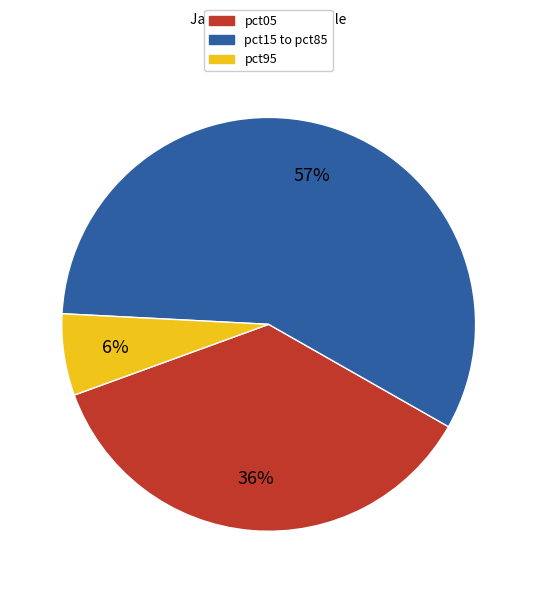

How many slices are in this pie chart?

3